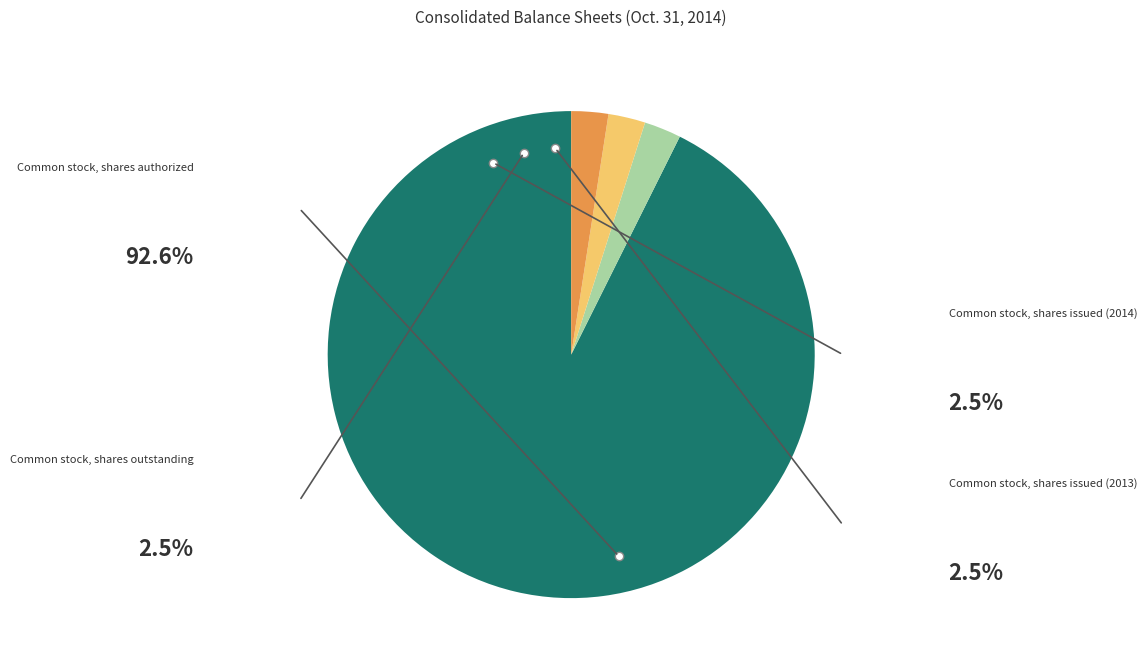

Is there a majority slice in this chart?

Yes